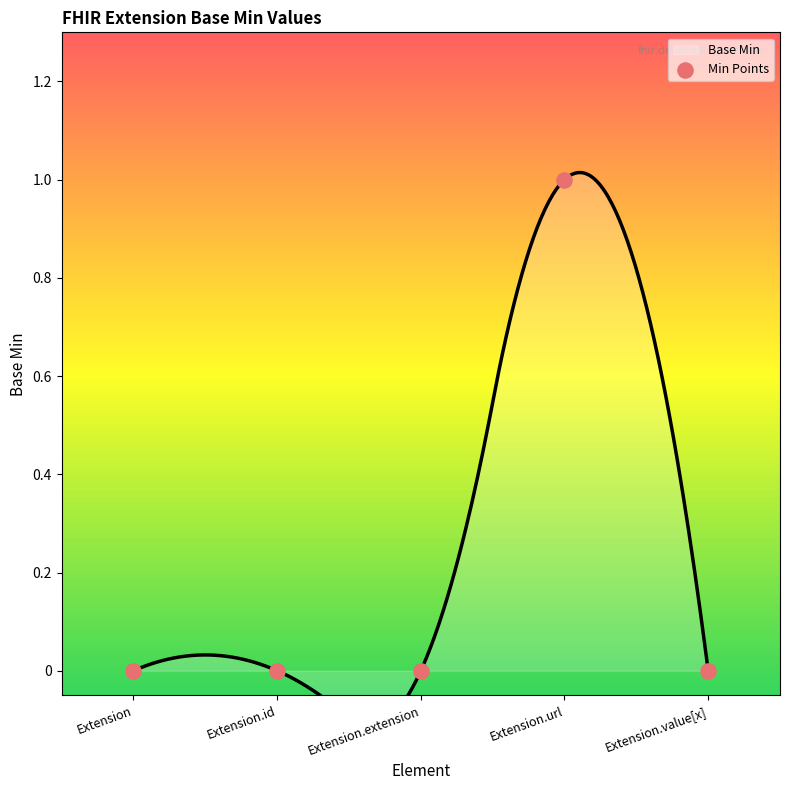

What is the change in value from Extension.url to Extension.value[x]?

-1